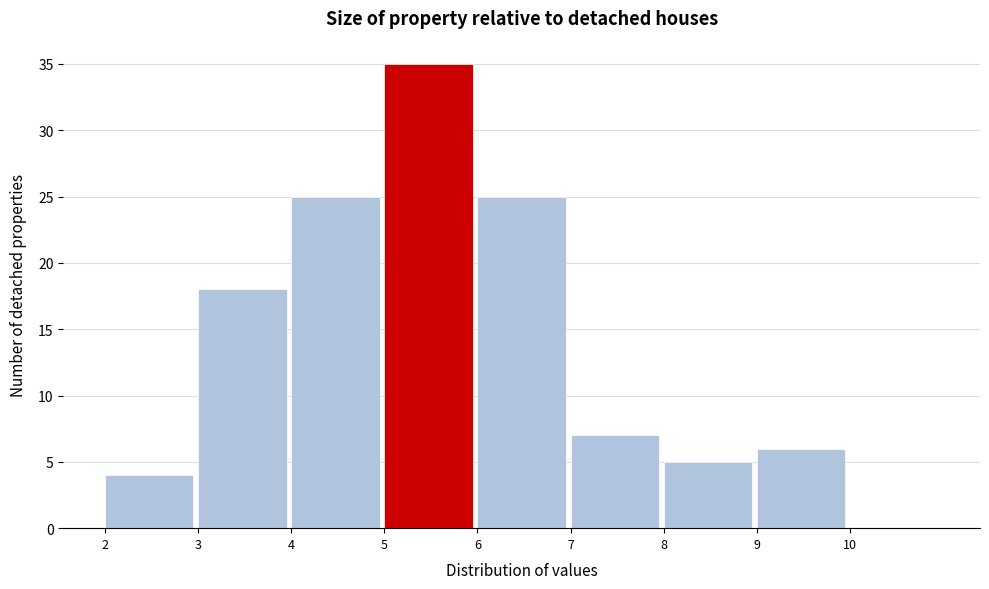

Reading left to right, list every bar in this chart as the range it spans on the x-axis followed by its height. The values are not printed on the chart, so give them approximately, as read against the axis.

2 to 3: 4
3 to 4: 18
4 to 5: 25
5 to 6: 35
6 to 7: 25
7 to 8: 7
8 to 9: 5
9 to 10: 6
10 to 11: 0